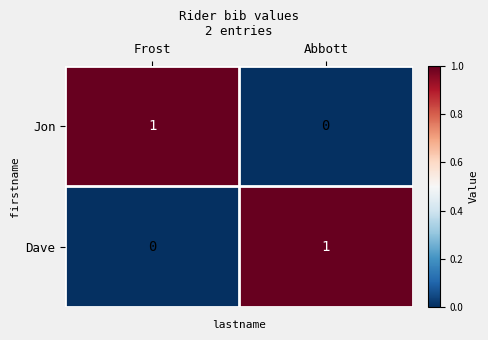

Rank the categories by Dave value from highest to lowest.

Abbott, Frost